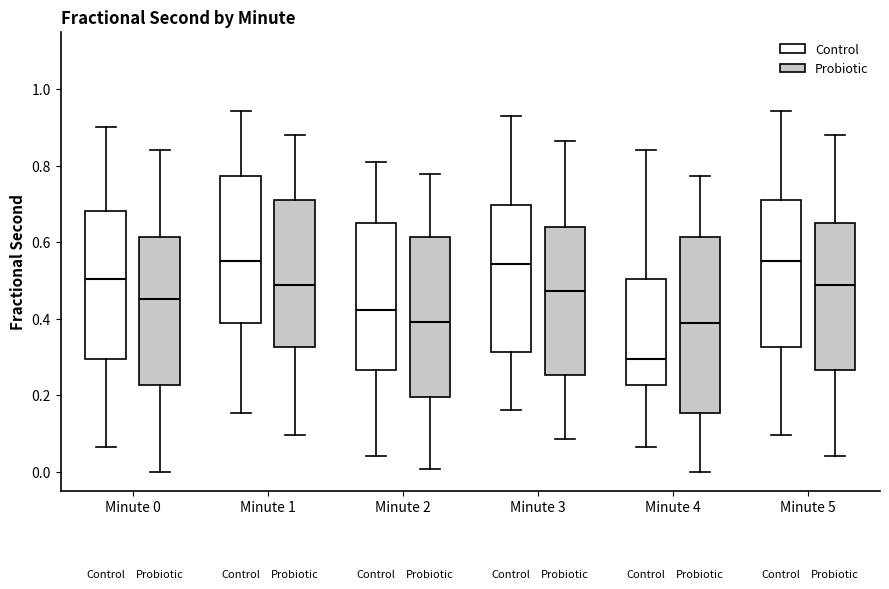

Where does the lower whisker of the box for Minute 2 (Control) end on the y-axis? The values are not printed on the chart, so give them approximately, as read against the axis.

0.04